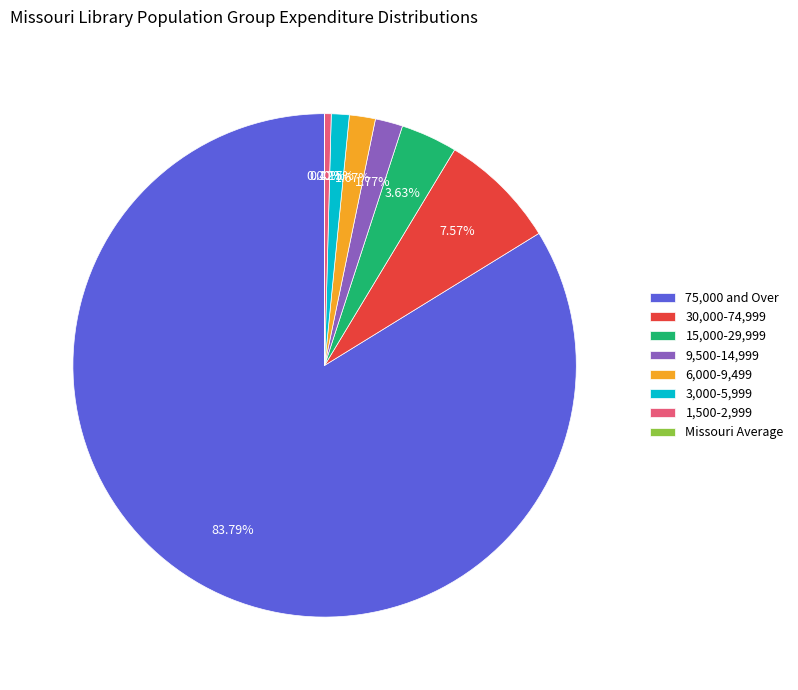

Between 15,000-29,999 and 75,000 and Over, which is larger?

75,000 and Over